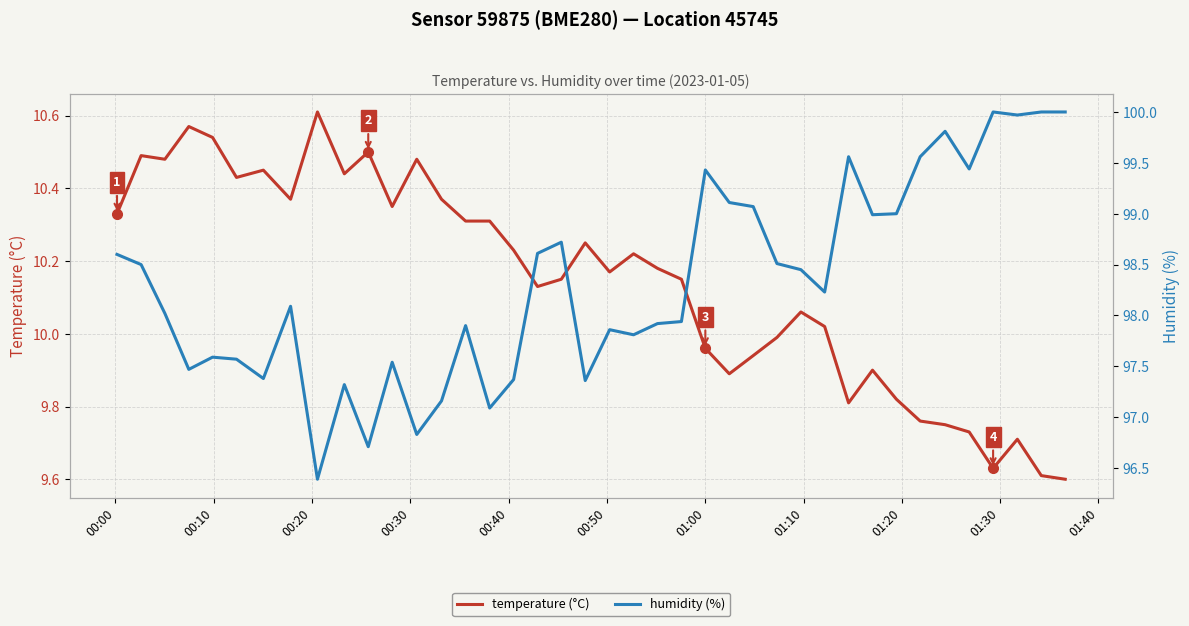

At which label does humidity (%) first exceed 98?

00:00